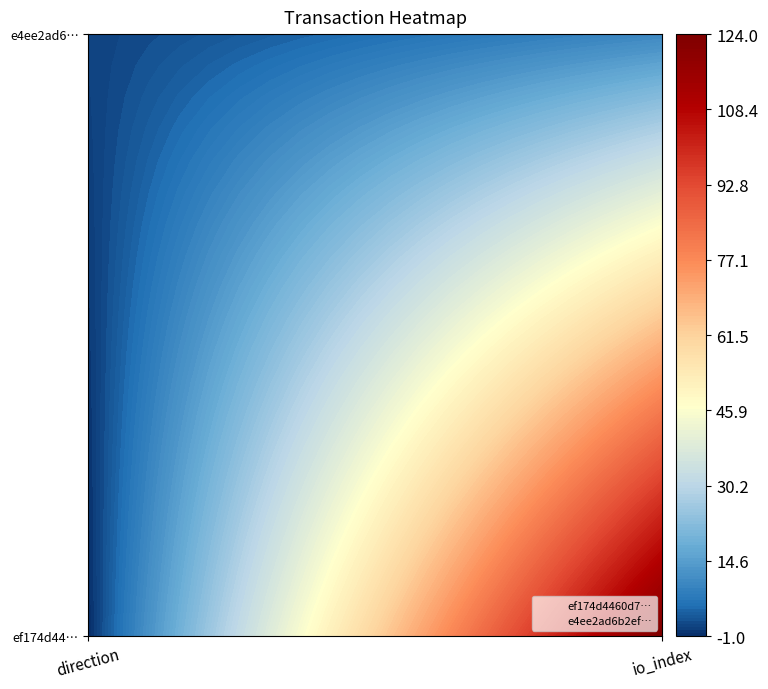

Is it true that e4ee2ad6b2efbee87212dc6ba90ff82618c54de equals 0 at 0?

False